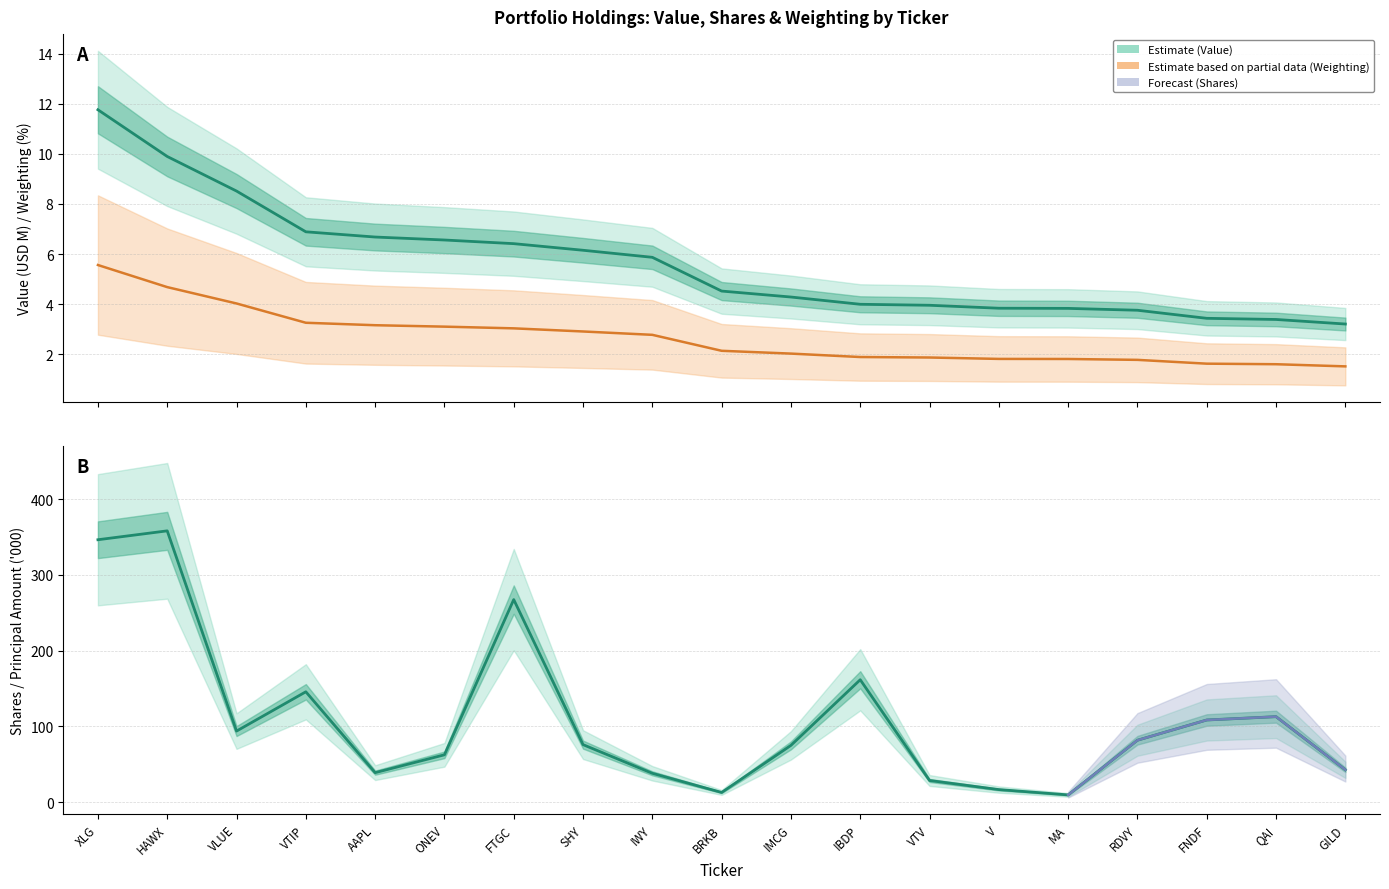

Is it true that shares equals 486.7 at HAWX?

False